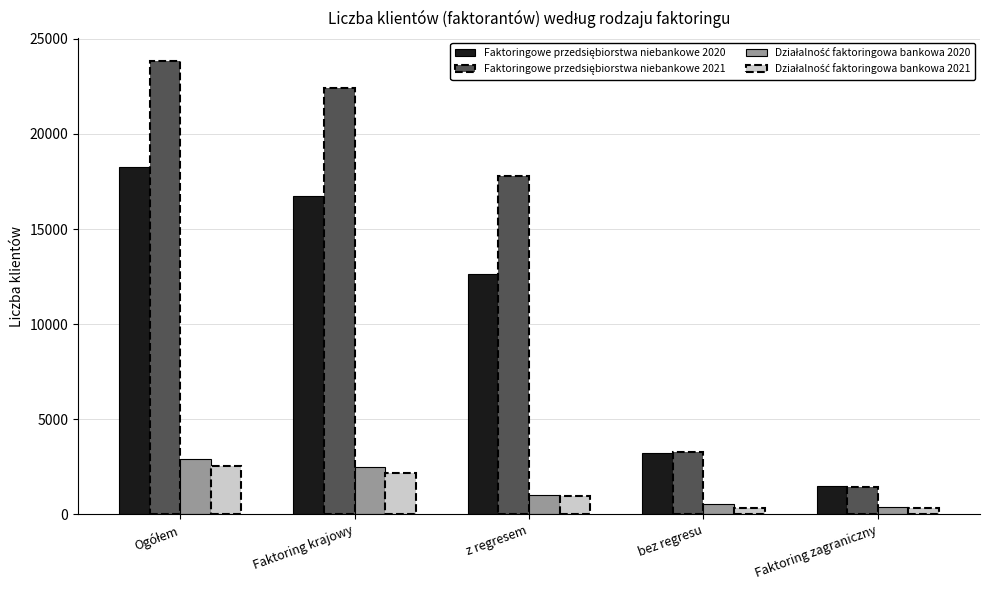

What is the greatest value displayed?

23852